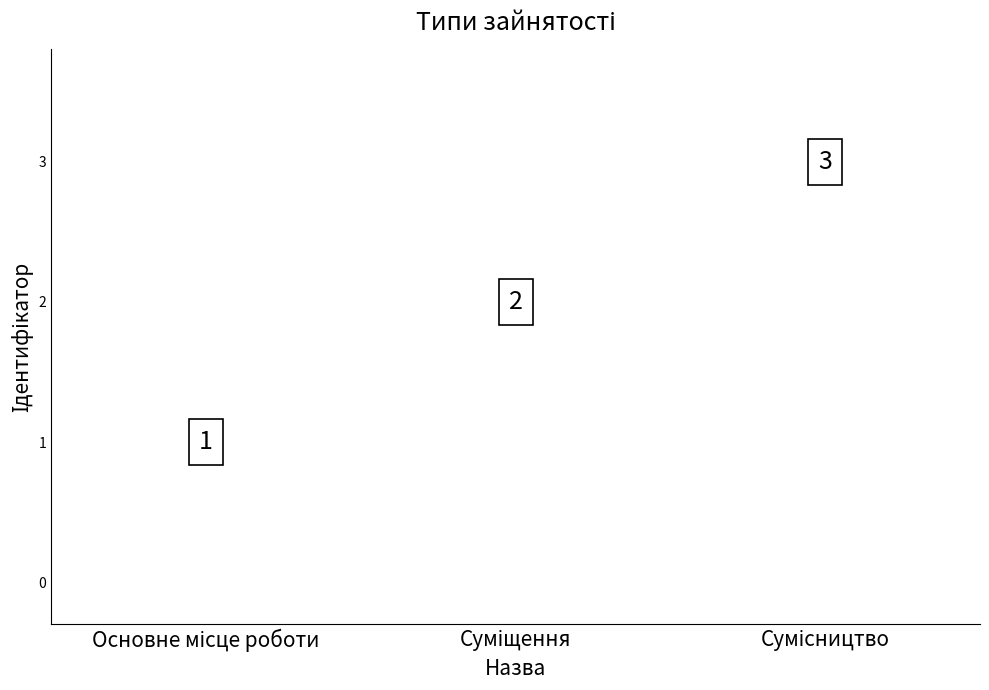

Approximately how many times larger is the value at Суміщення compared to Сумісництво?

0.7